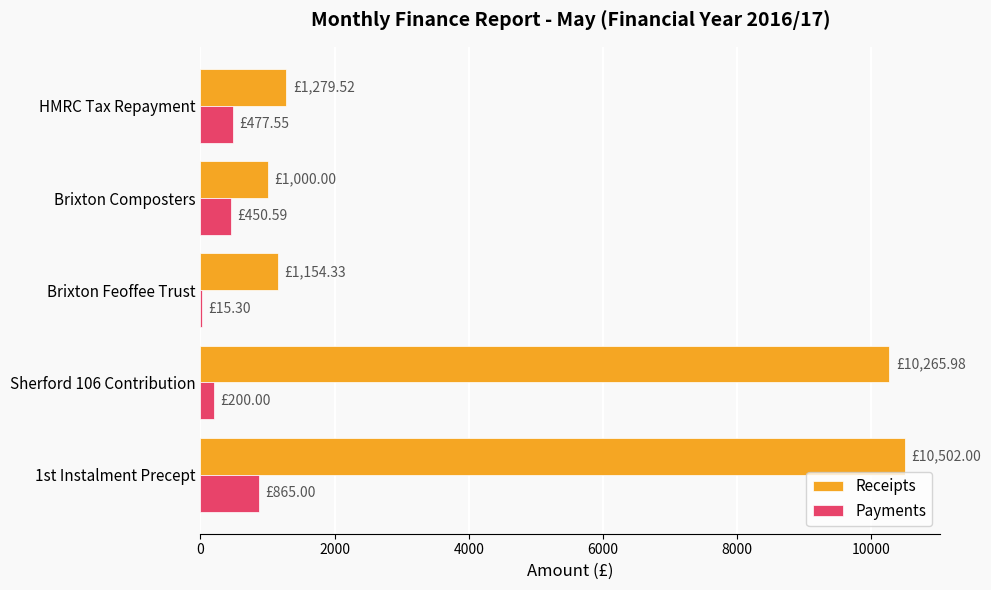

Which series has the largest total across all categories?

Receipts